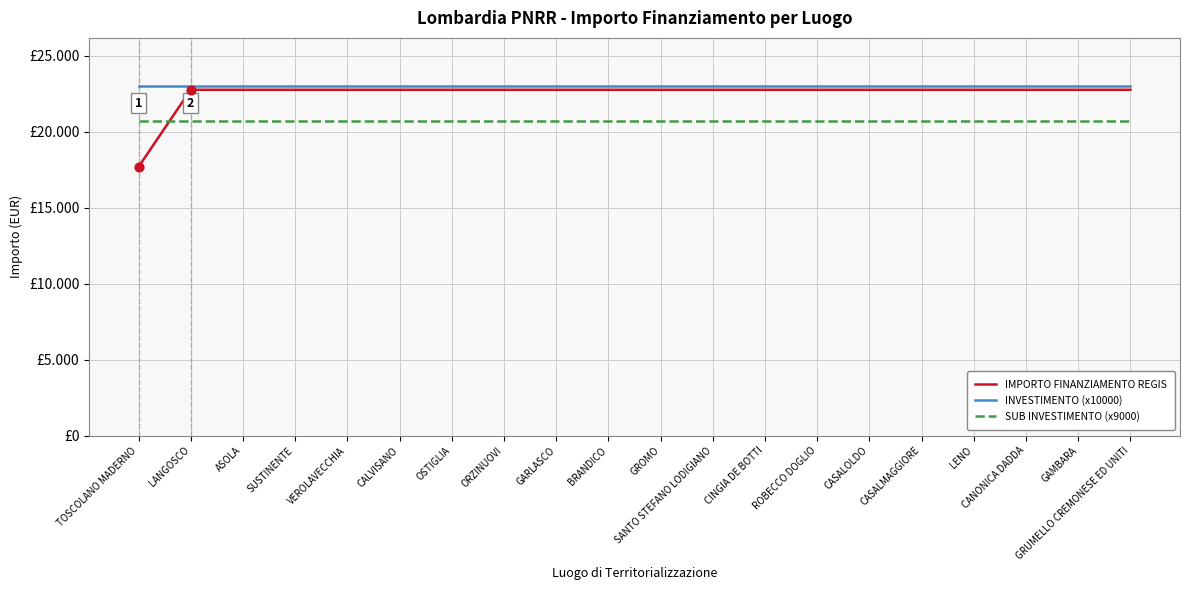

What is the total value across all series at CASALOLDO?

66450.0